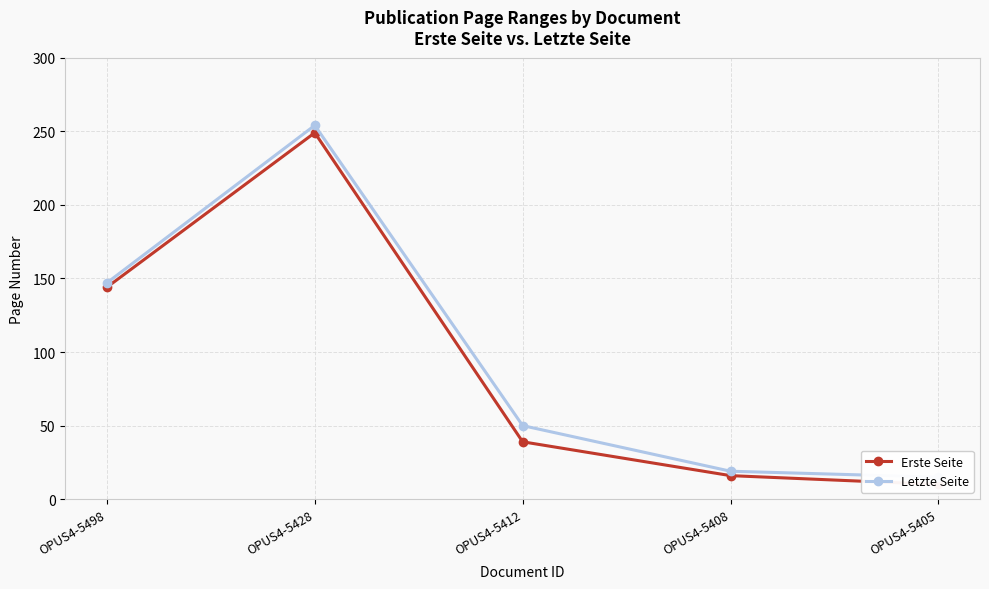

True or false: Erste Seite has a value of 39 at OPUS4-5412.

True